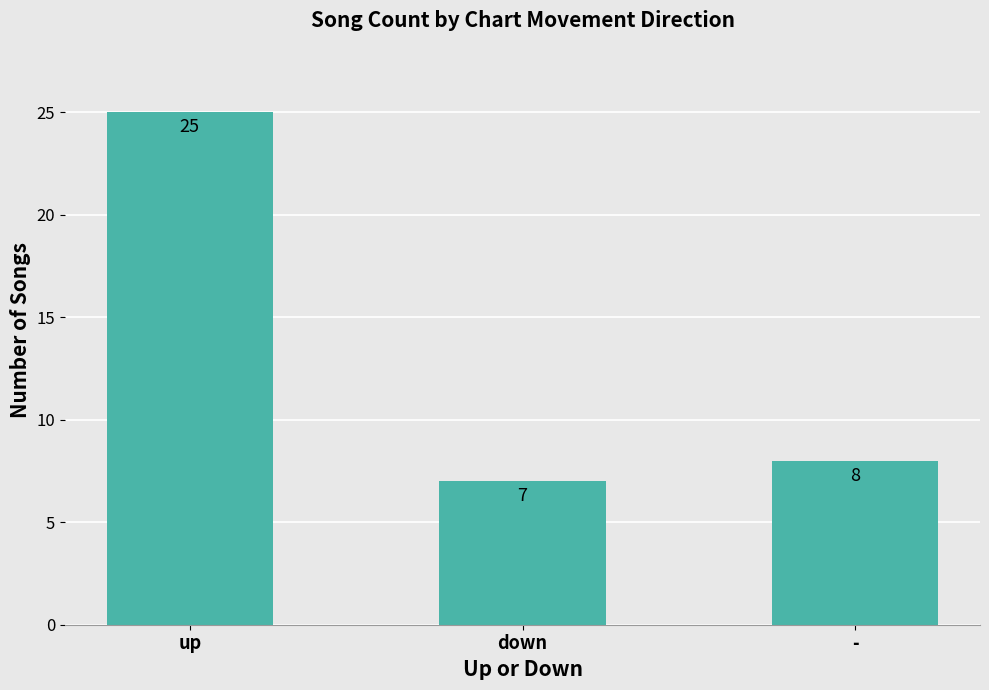

The value at - is 8. True or false?

True